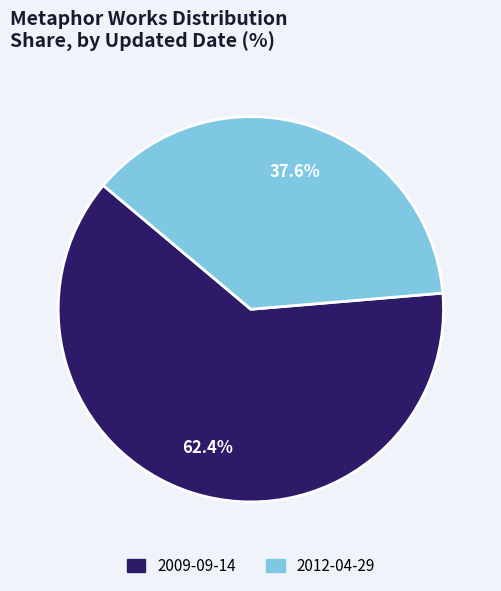

What percentage do 2009-09-14 and 2012-04-29 together represent?

100.0%